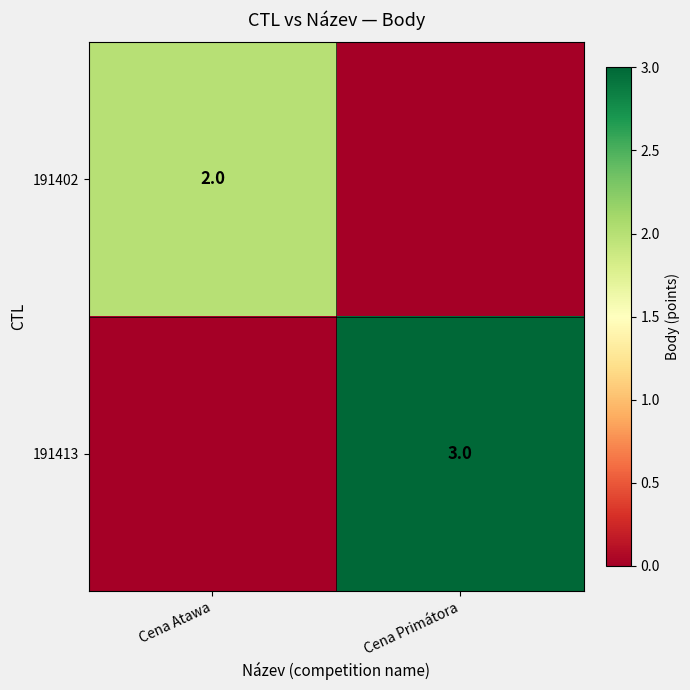

Is the value of 191413 at Cena Primátora greater than the value of 191402 at Cena Atawa?

Yes